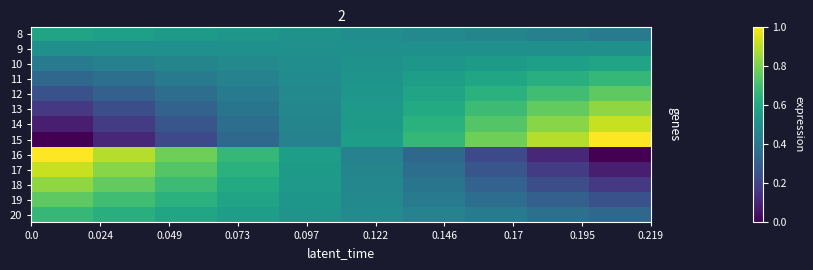

Rank the series by their maximum value, from highest to lowest.

16, 15, 17, 14, 18, 13, 19, 12, 11, 20, 8, 10, 9